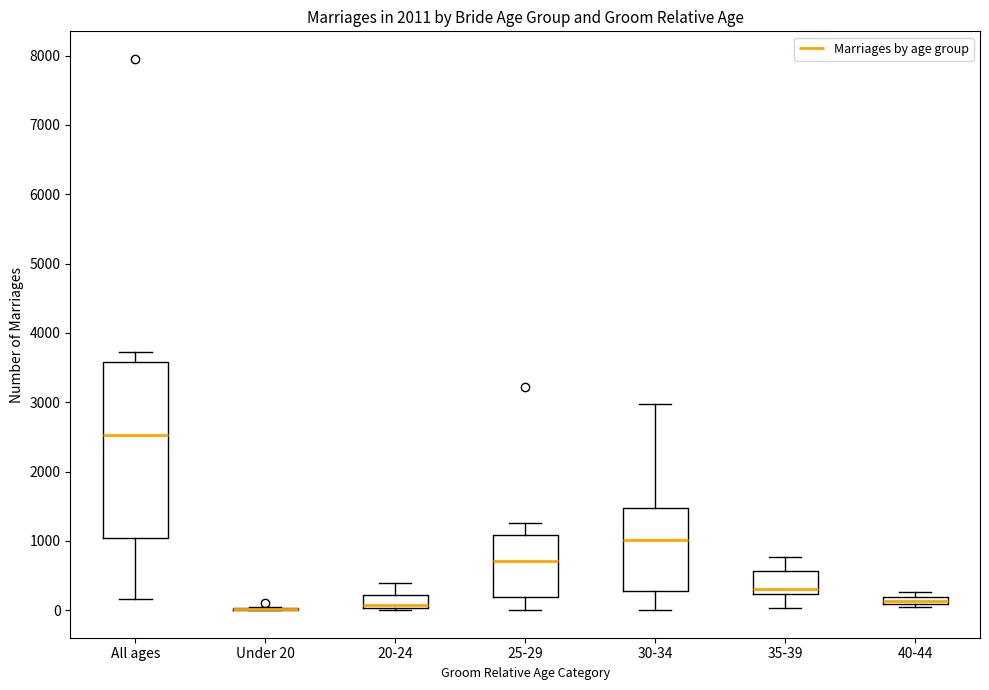

Comparing the boxes themselves (not the whiskers), which one is the tallest?

All ages